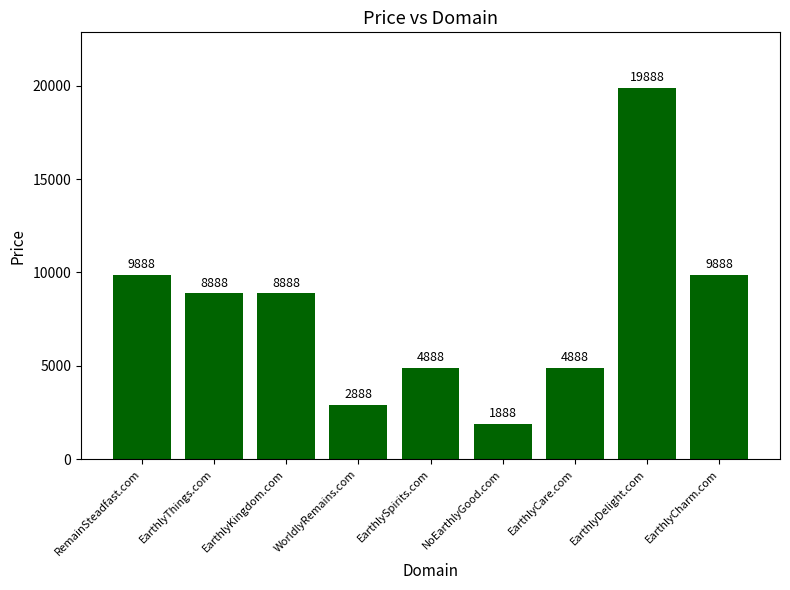

The chart shows a value of 9888 at RemainSteadfast.com. True or false?

True